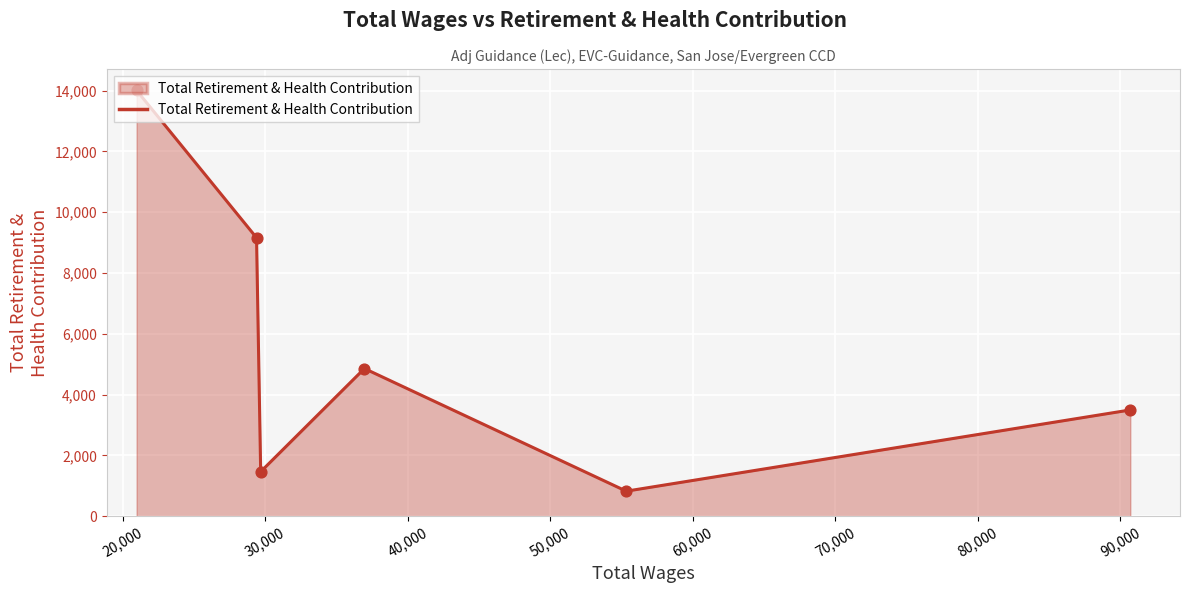

What is the greatest value displayed?

14010